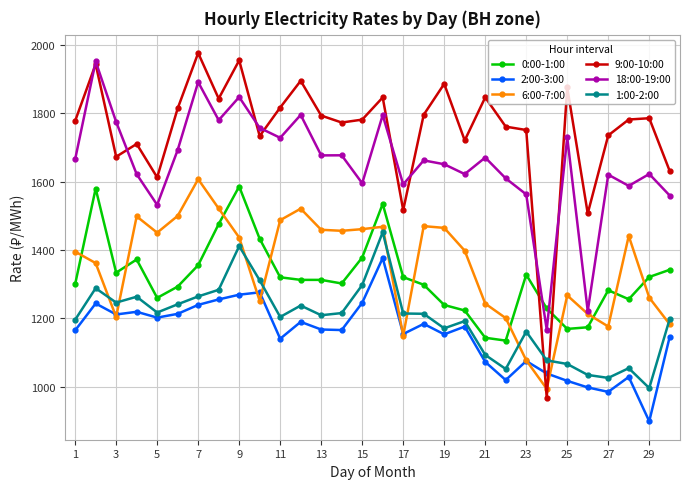

How many intersections are there between 9:00-10:00 and 6:00-7:00?

2